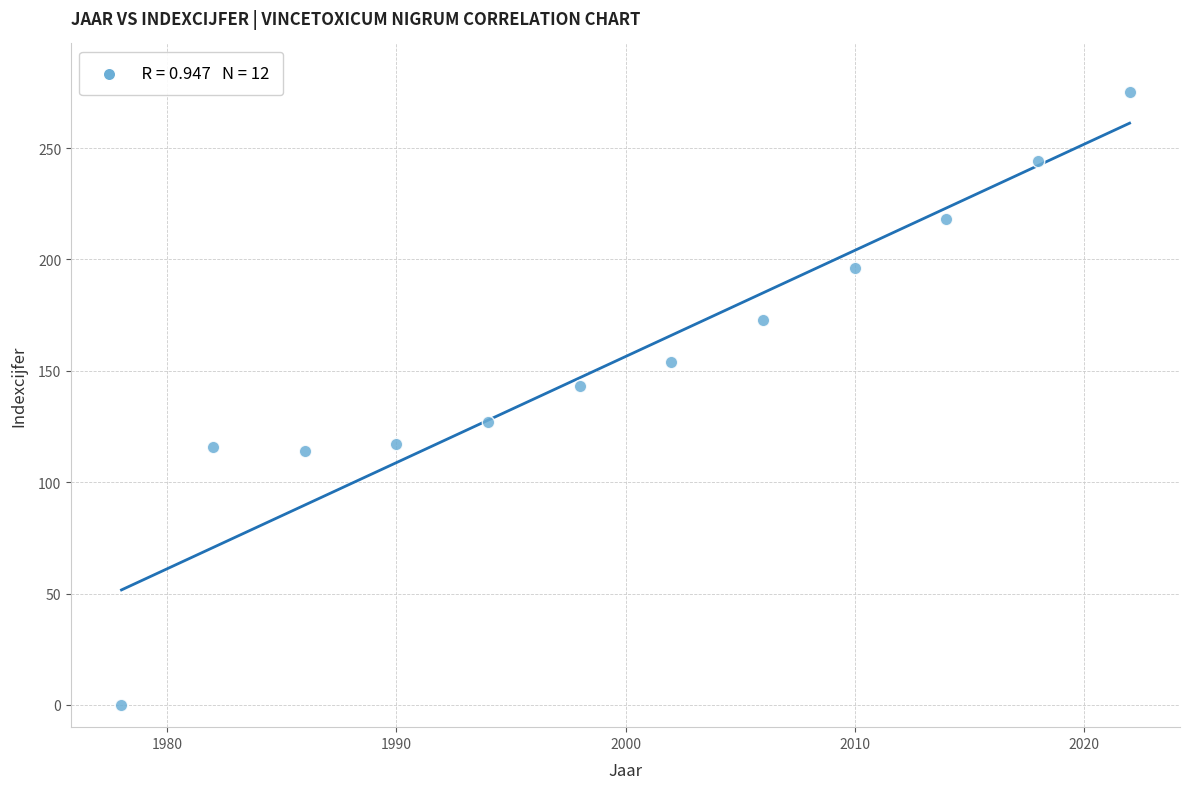

What is the range of Y values (max minus min)?

275